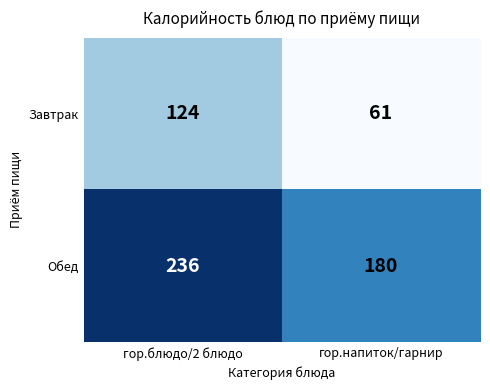

List the series in order of their overall mean, lowest first.

Завтрак, Обед